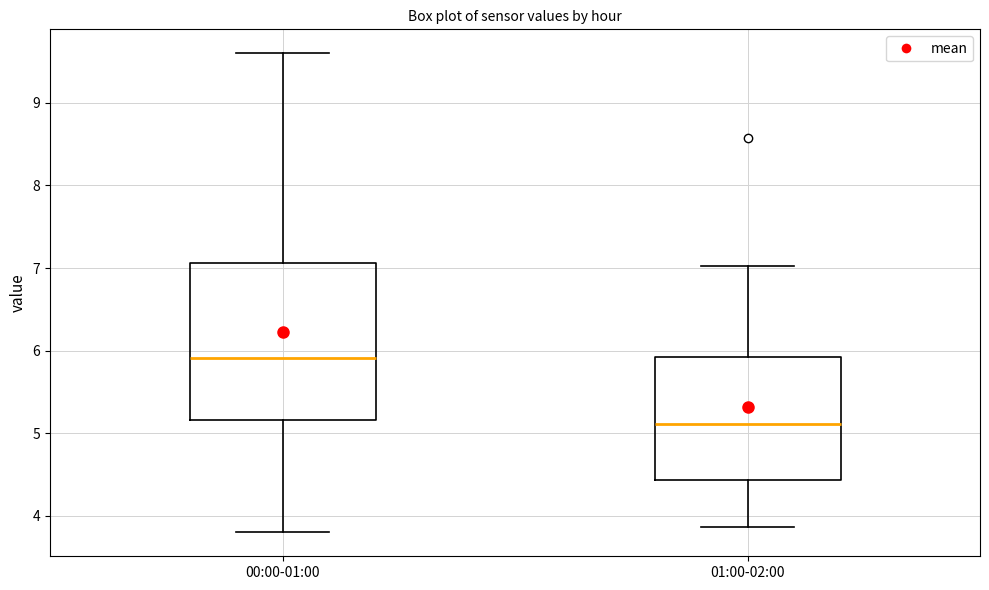

Comparing the boxes themselves (not the whiskers), which one is the tallest?

00:00-01:00